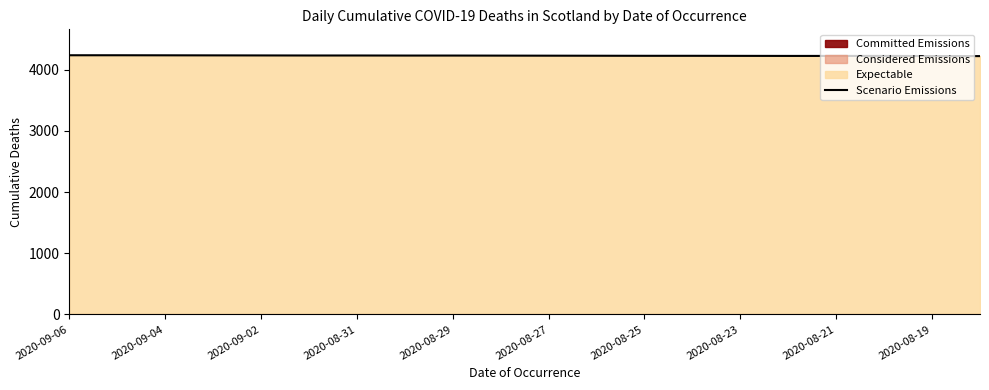

What is the sum of all values?

84567